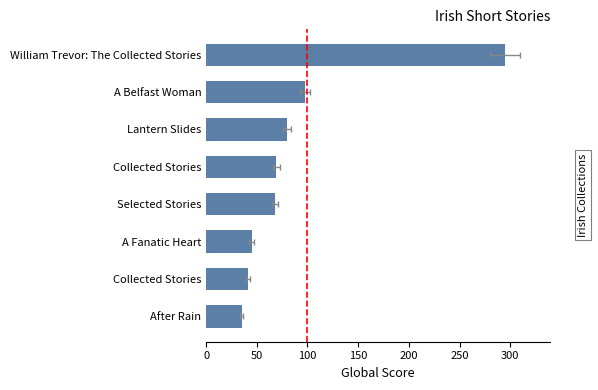

What is the average value?

91